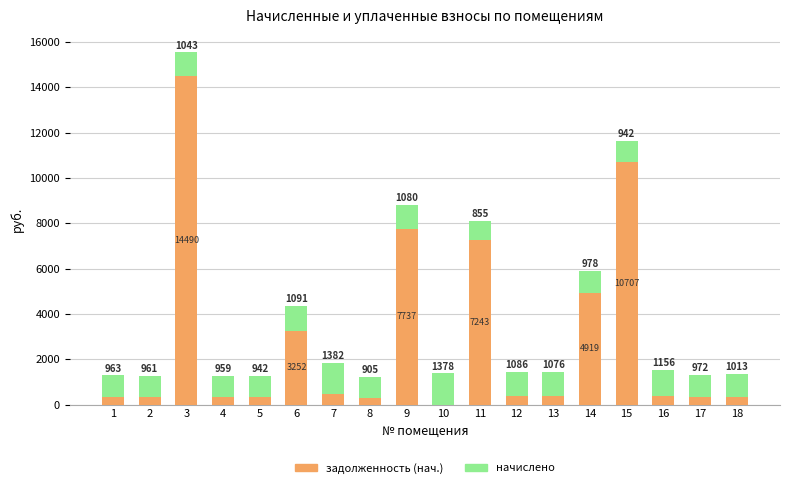

At which category is the sum across all series the highest?

3